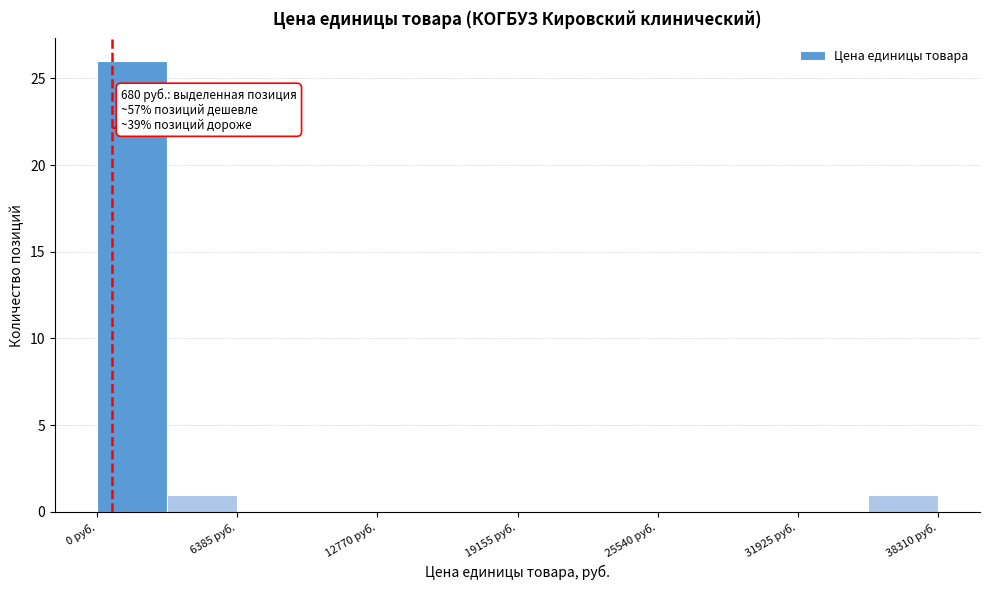

Around what value on the x-axis is the tallest bar? Give the approximate position of its centre, as read against the axis.

2000